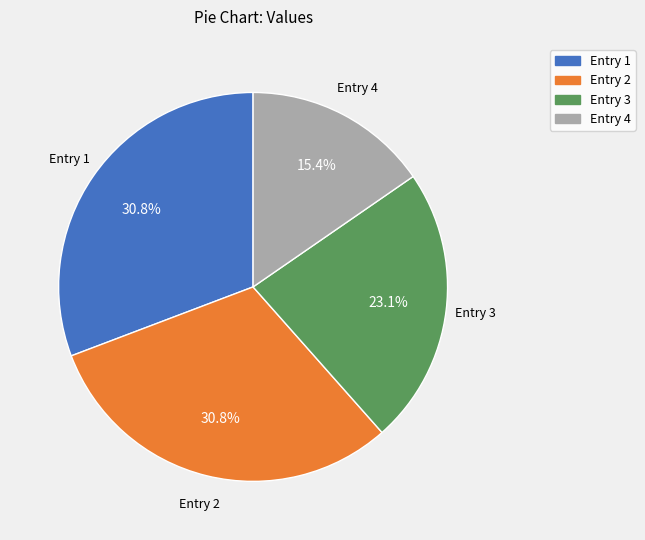

Does any single category account for the majority?

No